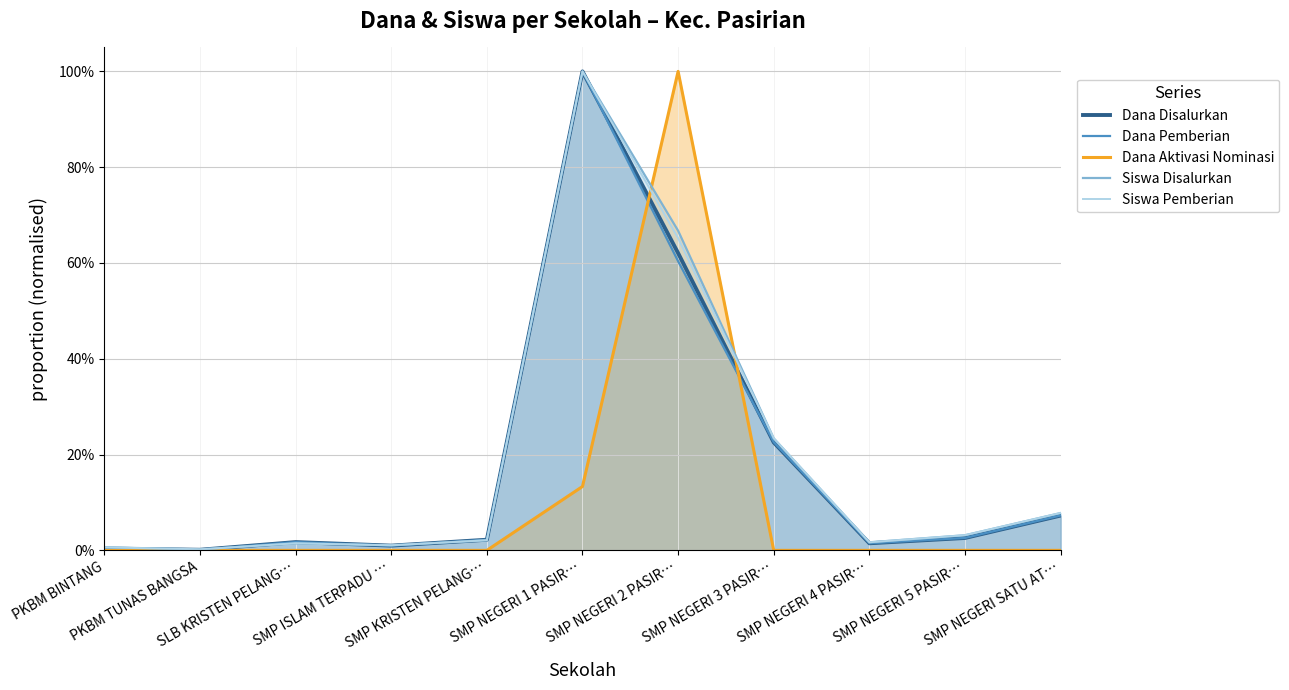

At how many categories does at least one series exceed 0?

11